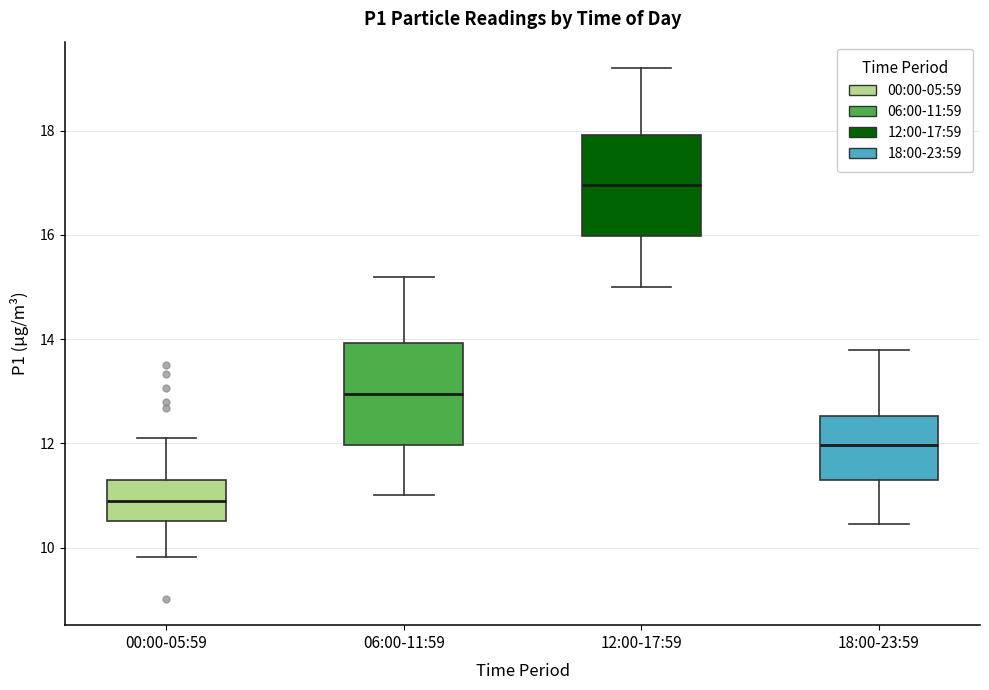

Which box has the lowest median line?

00:00-05:59